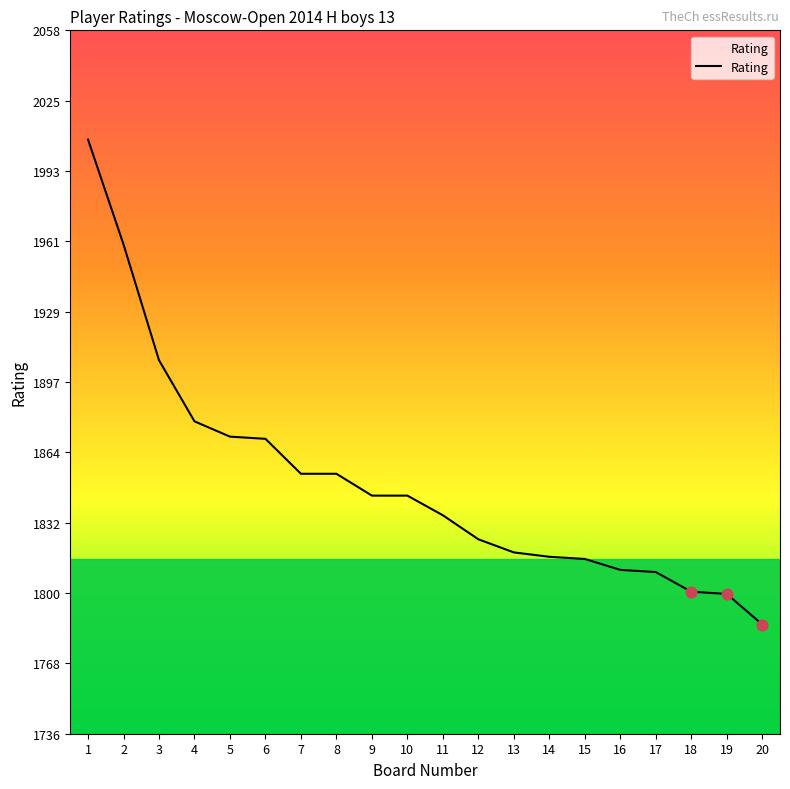

Between 8 and 3, which is larger?

3